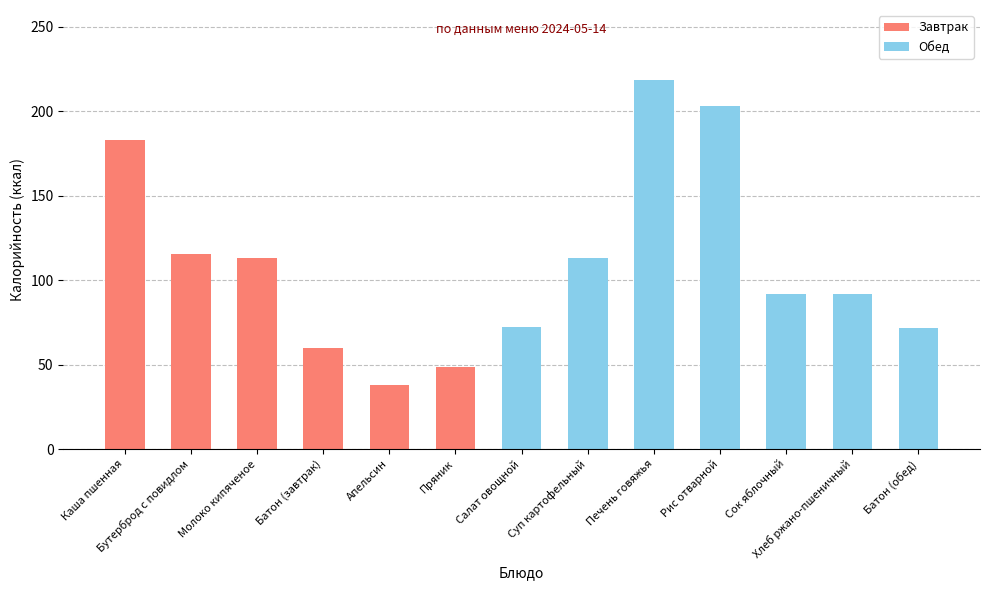

How many data points are less than 92?

5